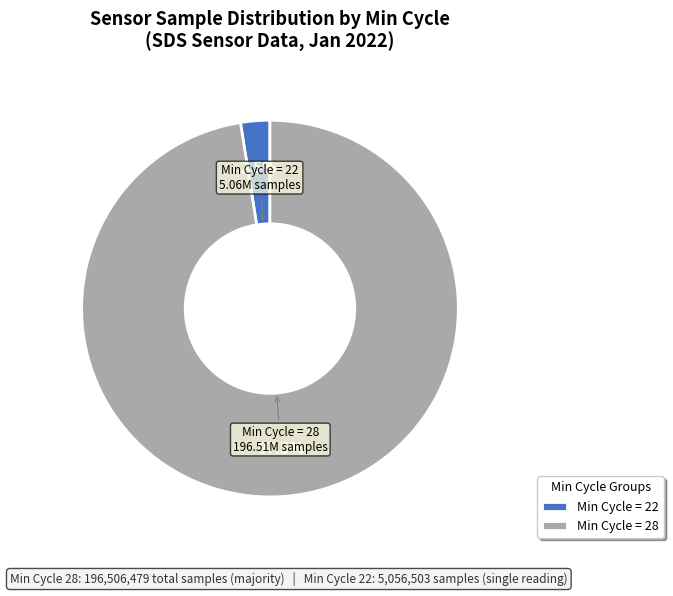

What is the largest slice in the pie chart?

Min Cycle = 28